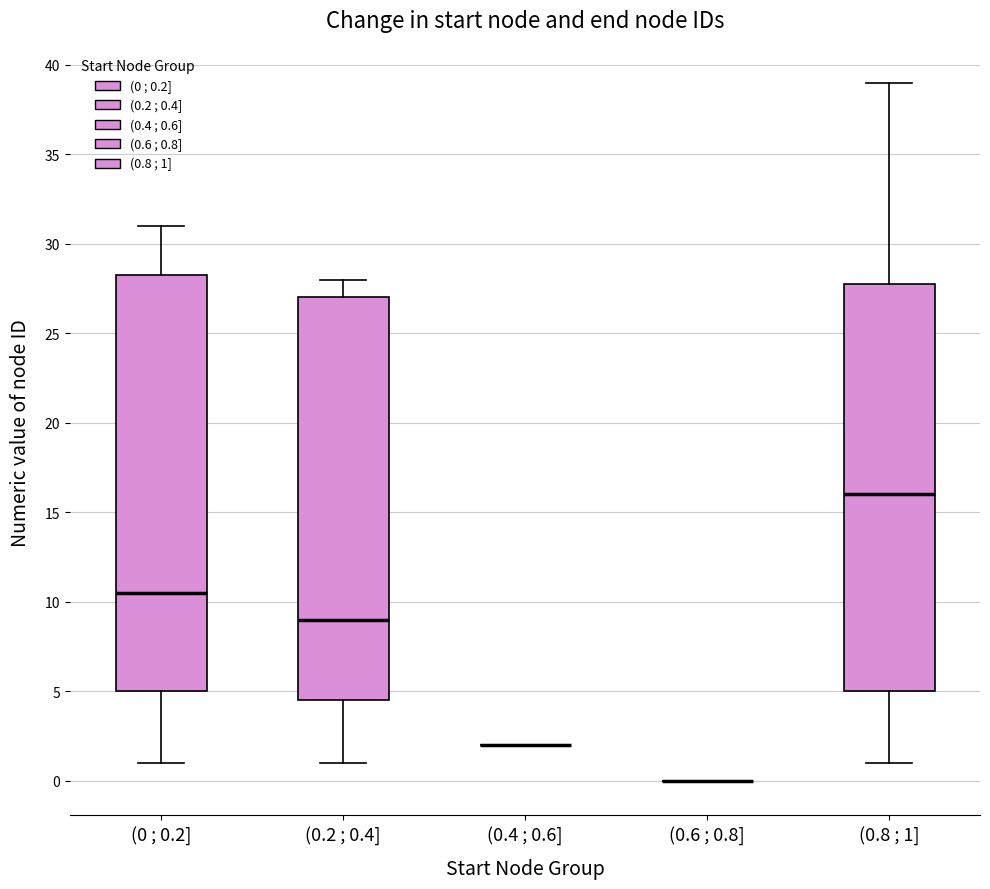

Comparing the boxes themselves (not the whiskers), which one is the tallest?

(0 ; 0.2]